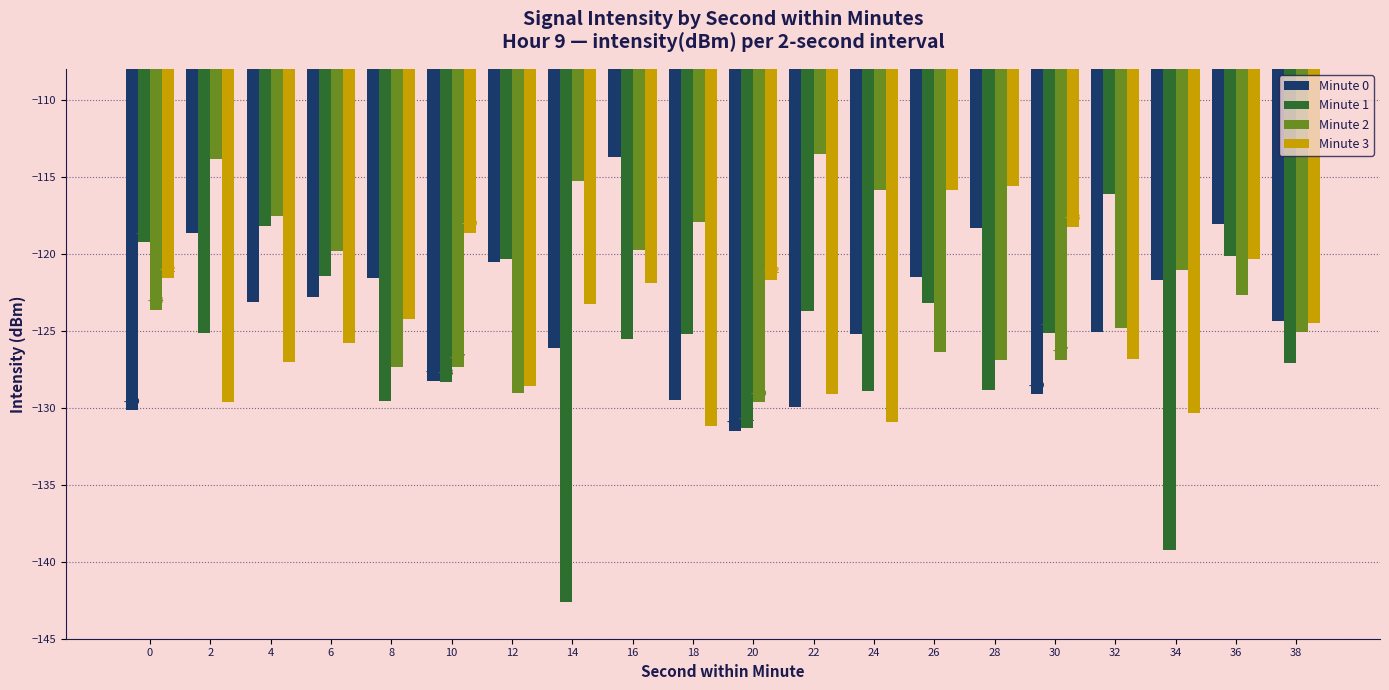

What is the value of the Minute 1 bar at the 11th from the left?

-131.3